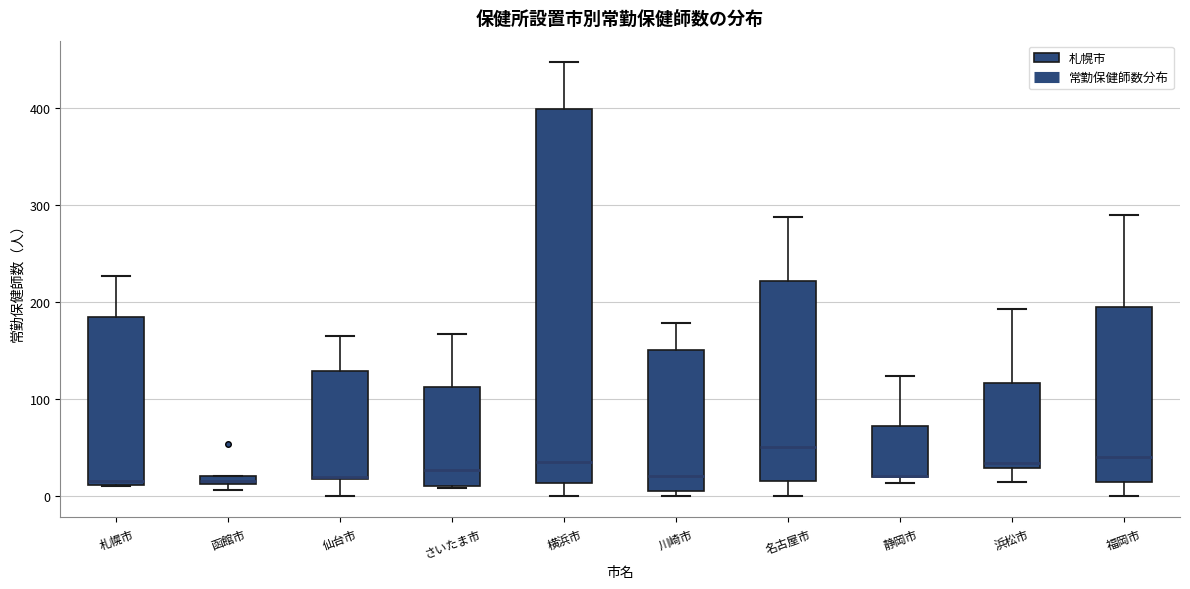

Where is the upper edge of the box for 函館市 on the y-axis? The values are not printed on the chart, so give them approximately, as read against the axis.

20